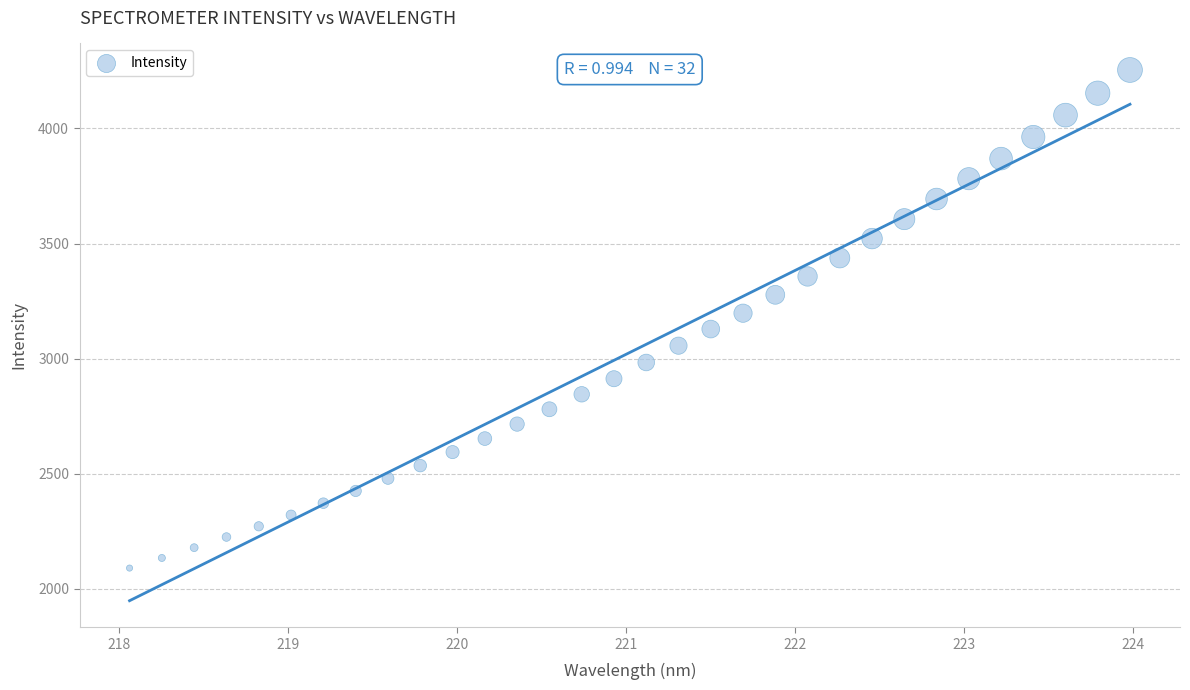

What is the range of Y values (max minus min)?

2164.3